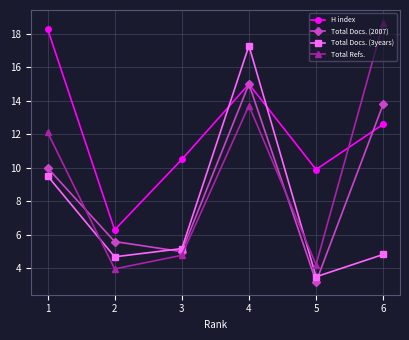

What is the spread (max minus min) of values at 3?

5.7